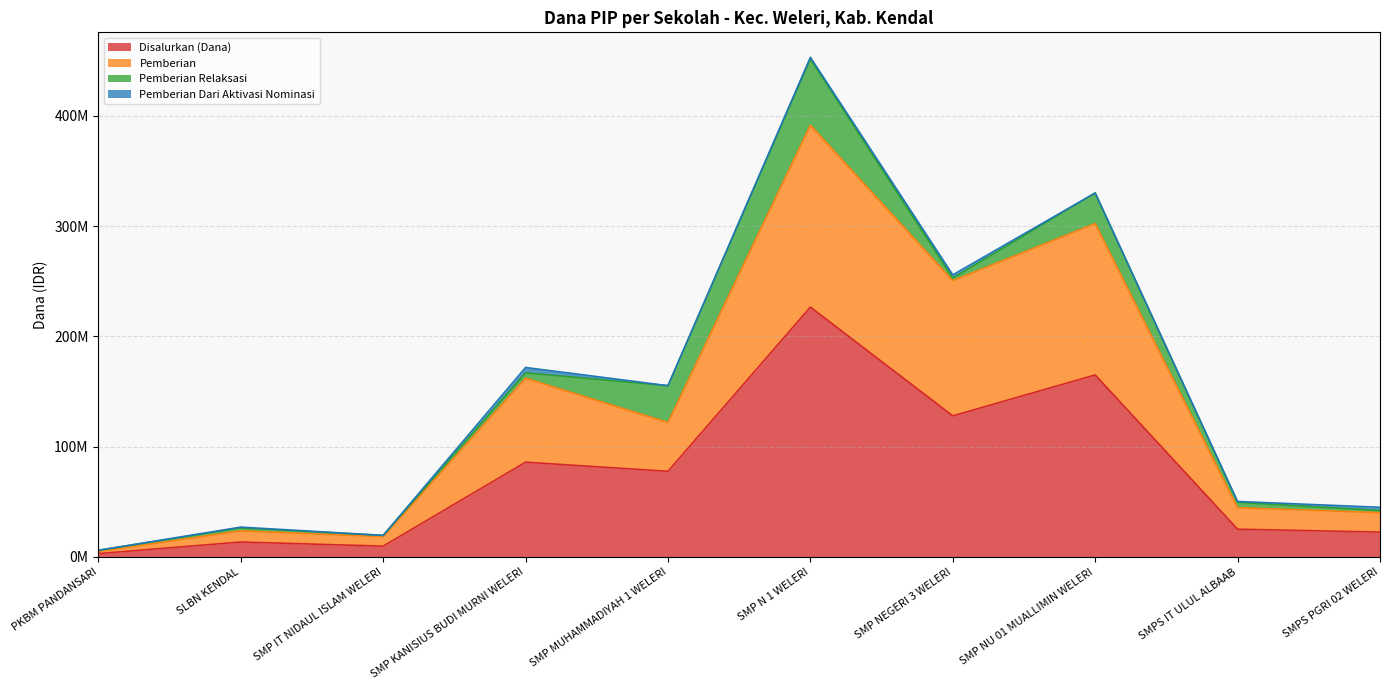

Does the chart display data point markers on the line(s)?

No